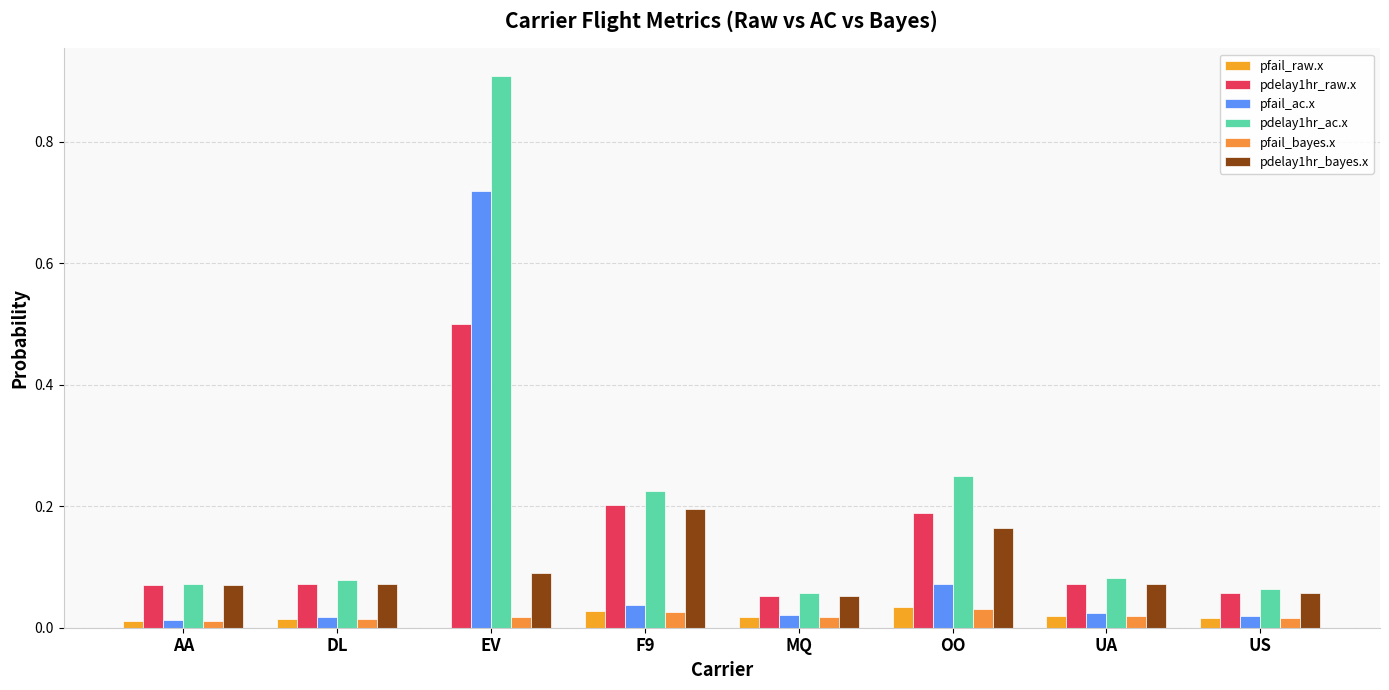

What is the label of the 2nd bar from the left?

DL